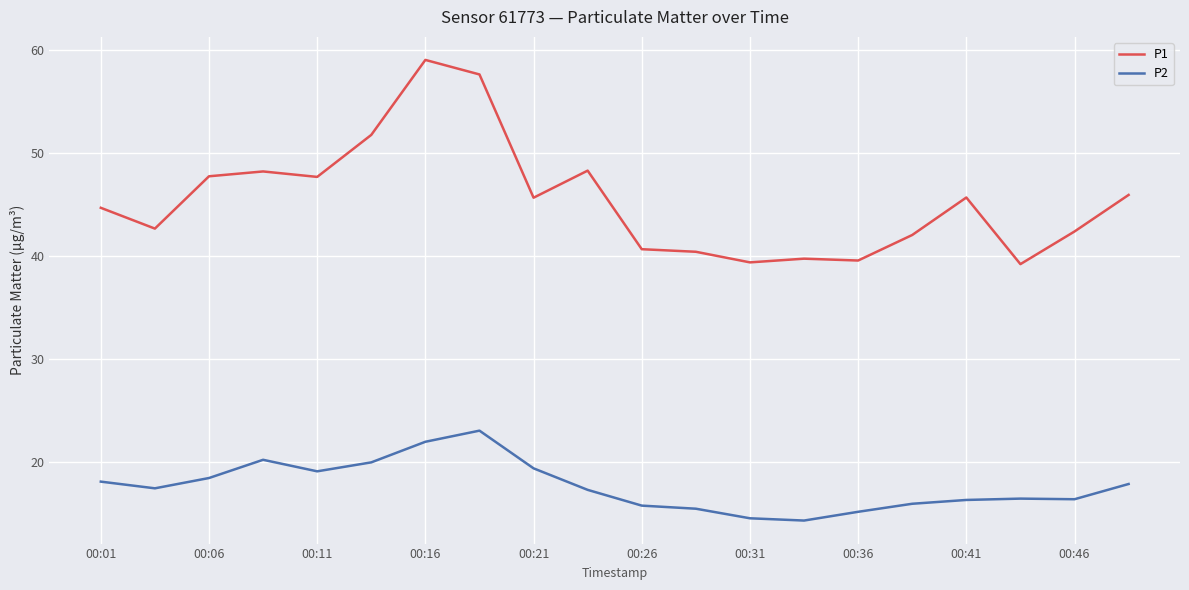

True or false: P1 and P2 intersect in this chart.

False